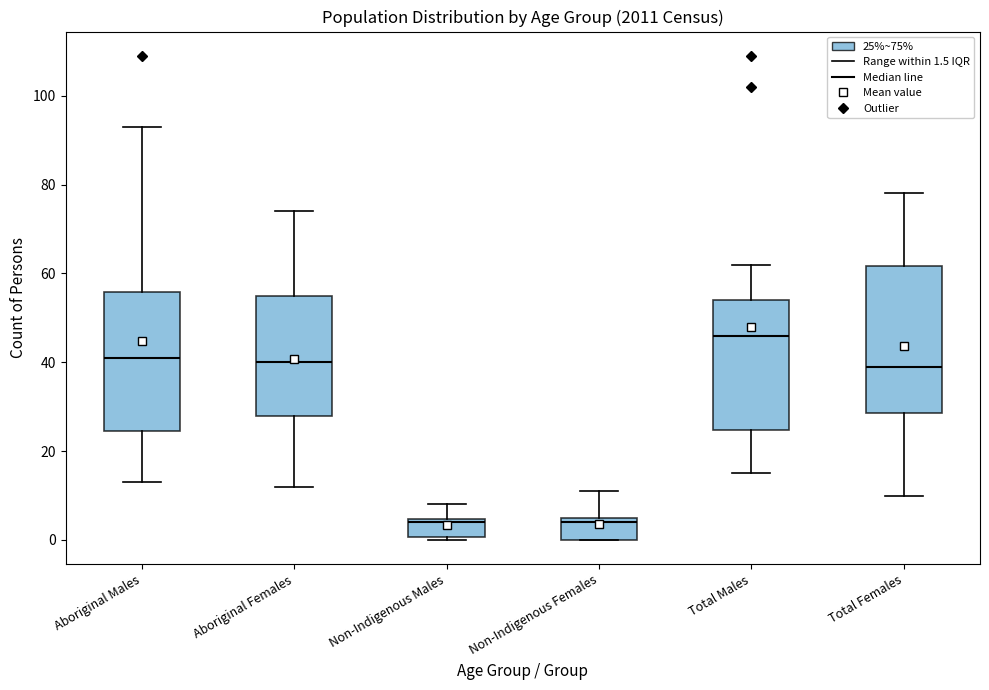

Comparing the boxes themselves (not the whiskers), which one is the tallest?

Total Females